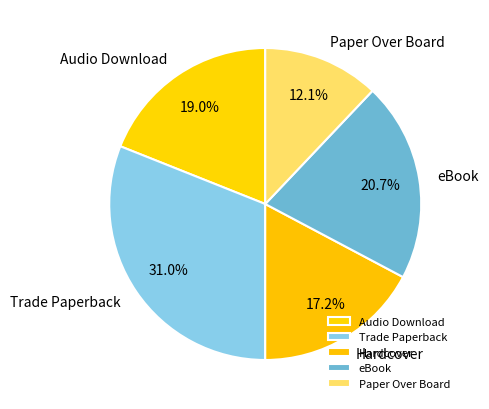

How many slices are in this pie chart?

5